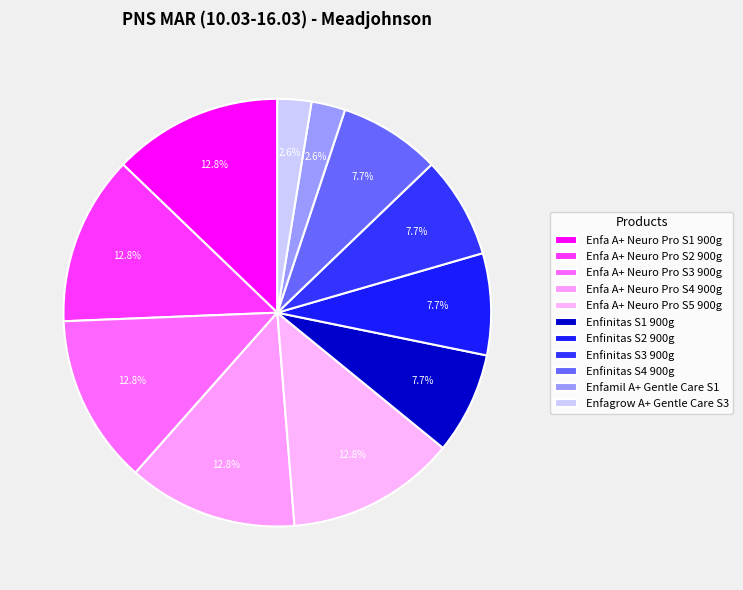

Which slice is the largest?

Enfa A+ Neuro Pro S1 900g